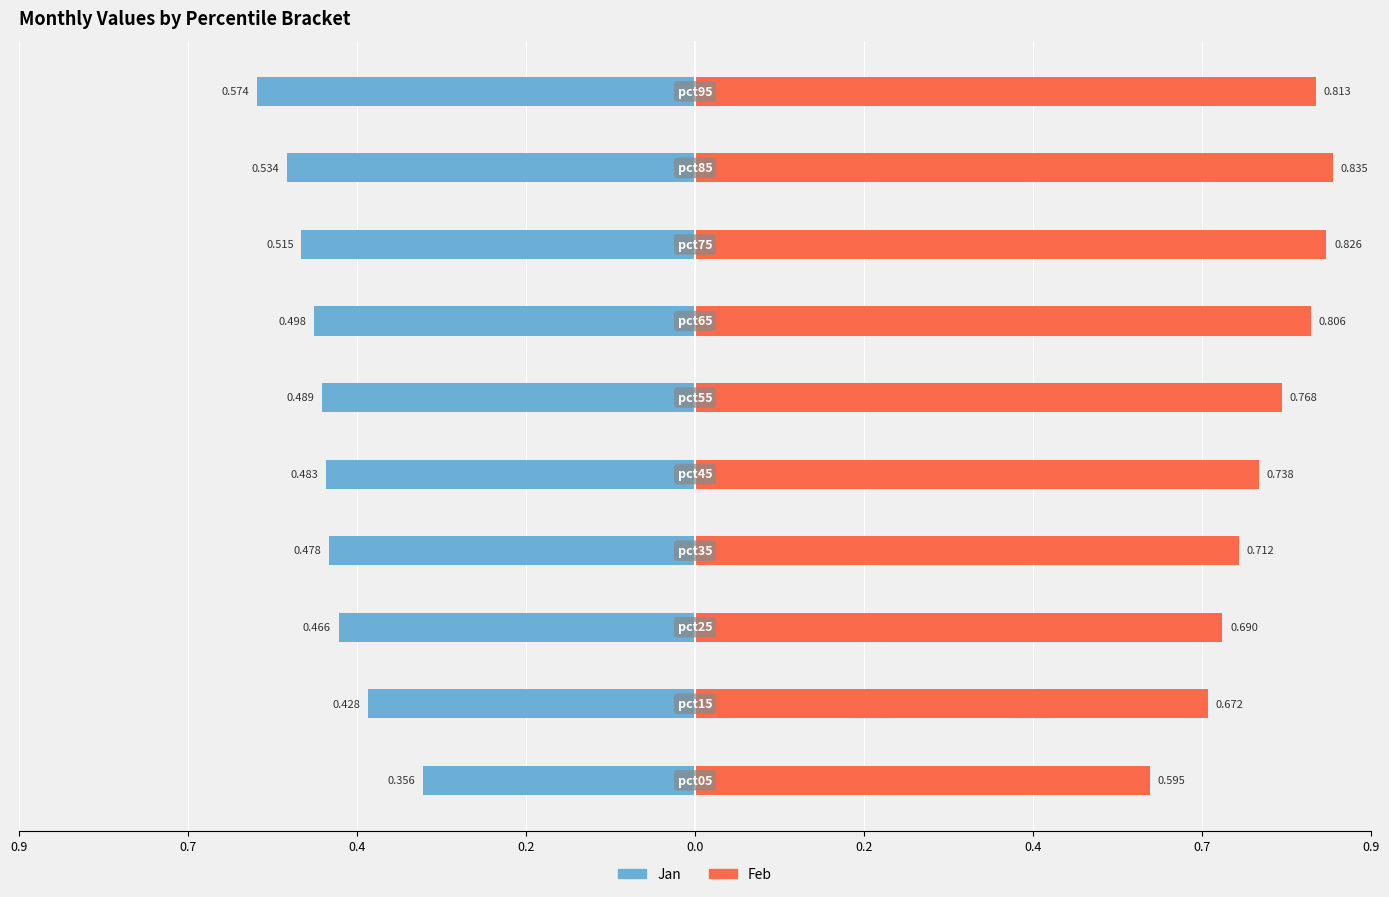

Does the chart contain stacked bars?

No